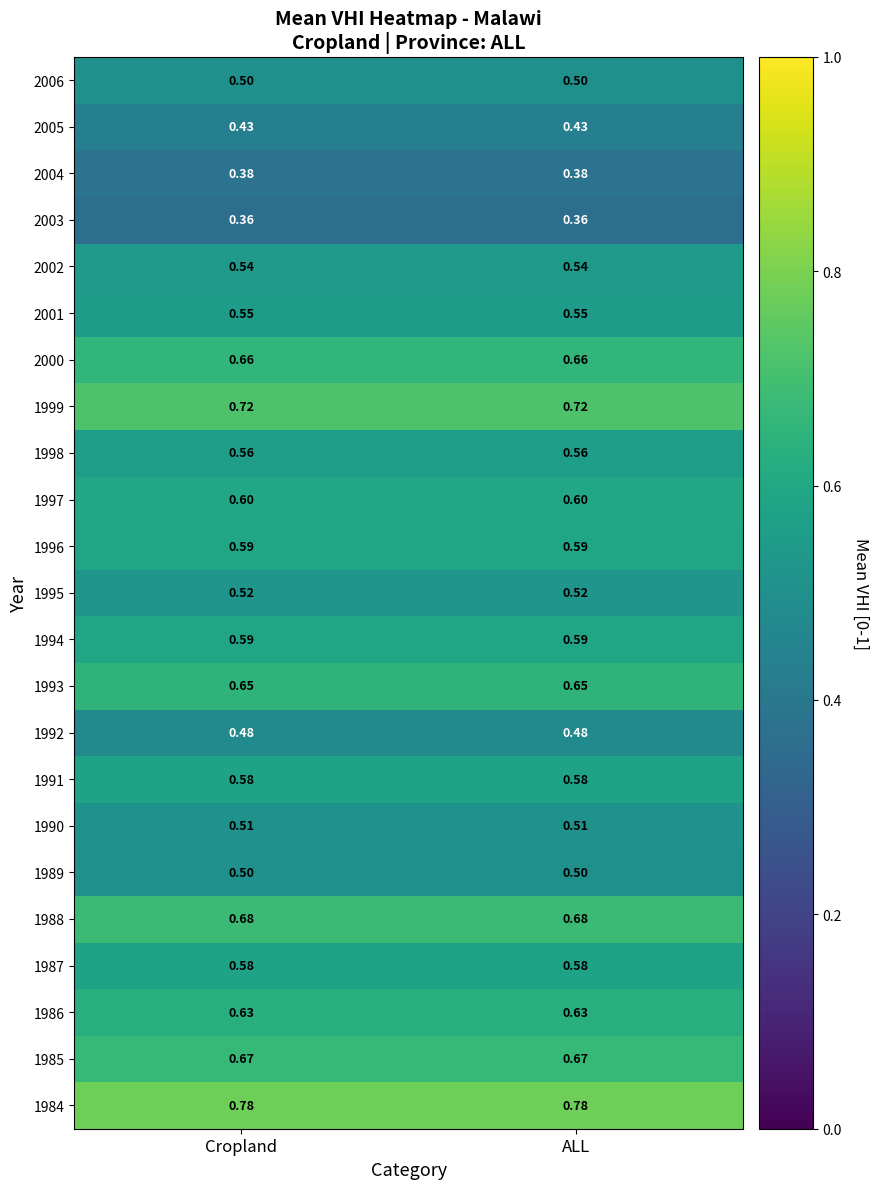

How many distinct data groups are displayed?

23